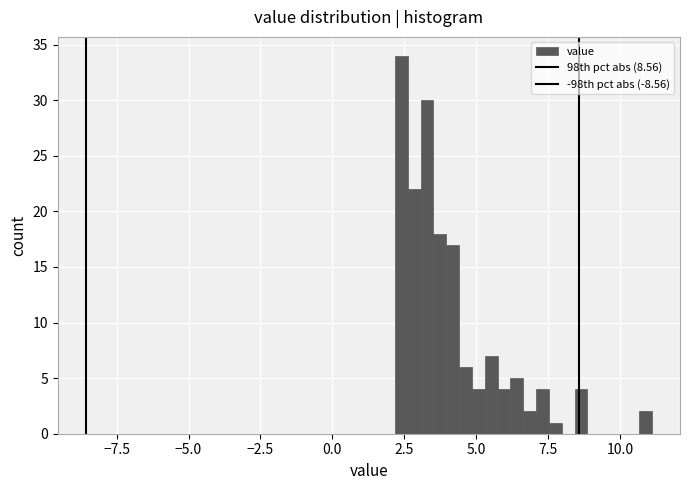

Read against the x-axis, roughly where is the centre of the tallest bar?

2.5